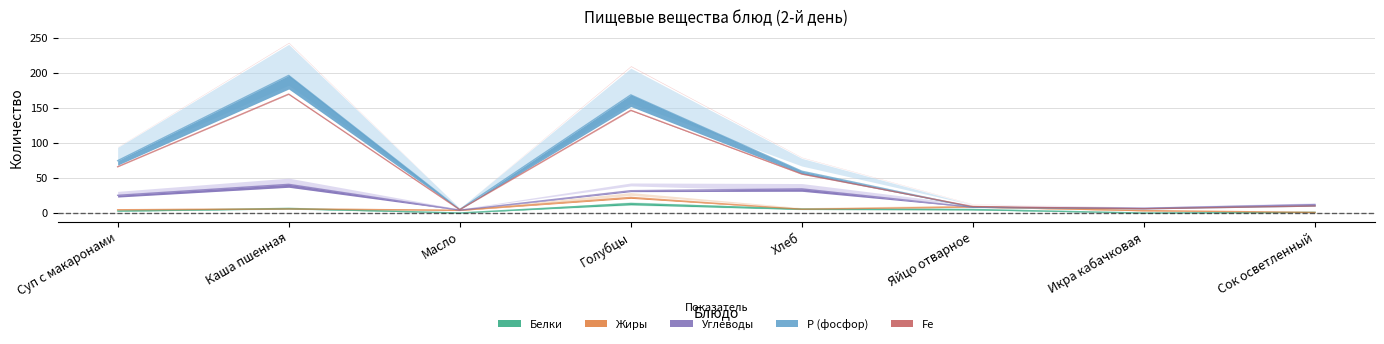

Does the chart display data point markers on the line(s)?

No